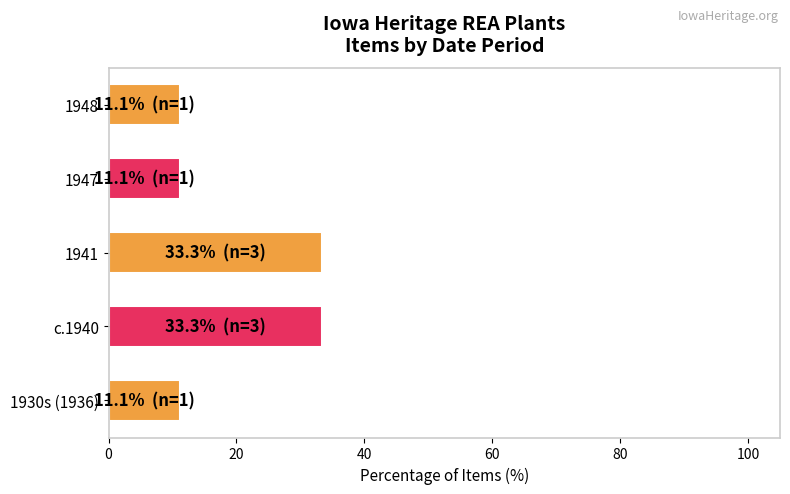

True or false: the data shows 3.1 at 1948.

False